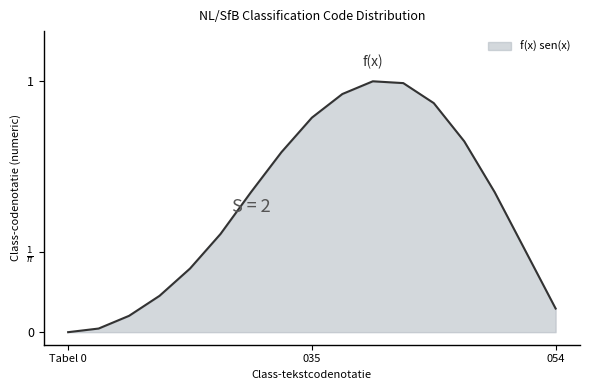

How many interior local peaks (higher than both neighbors) does the data have?

1